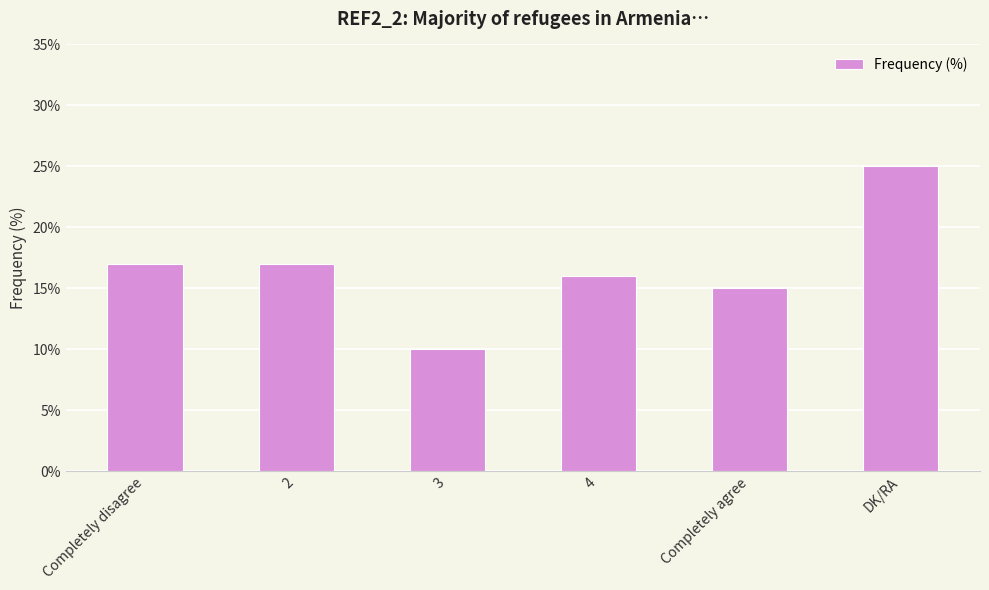

What position from the left is 2?

2